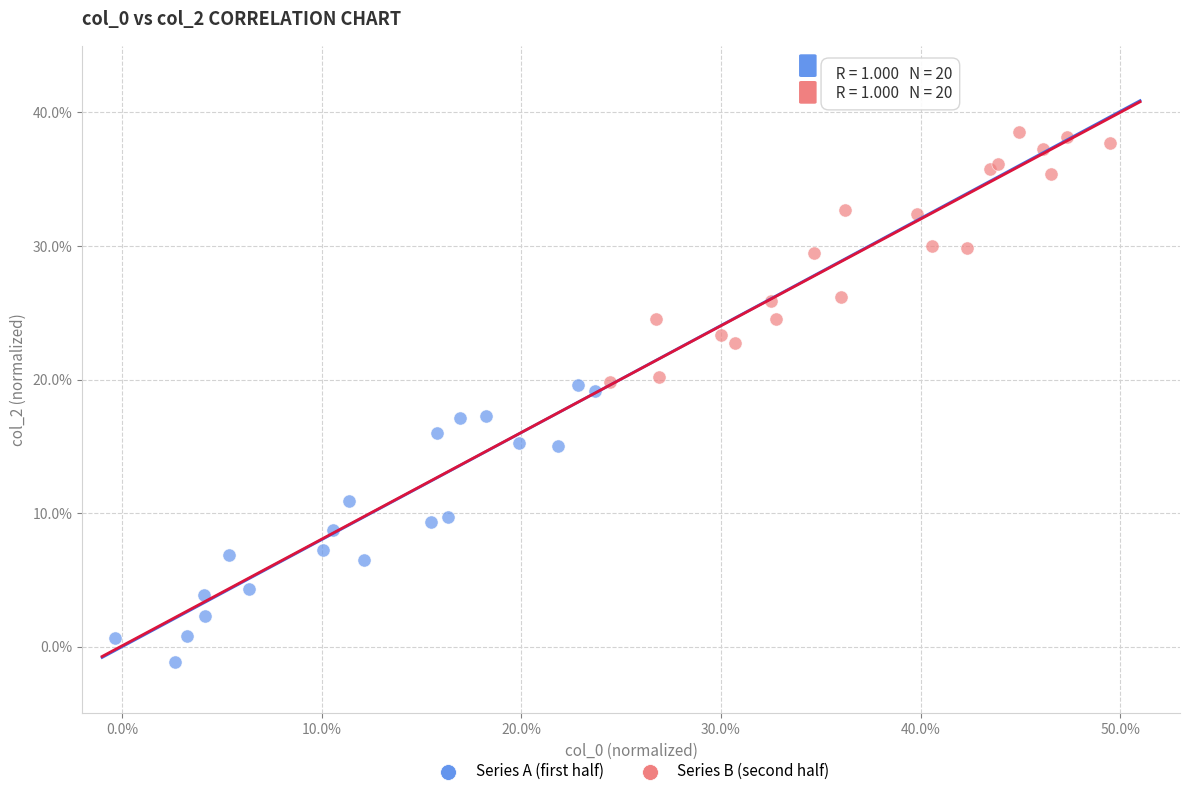

Which series reaches the minimum Y coordinate?

Series A (first half)